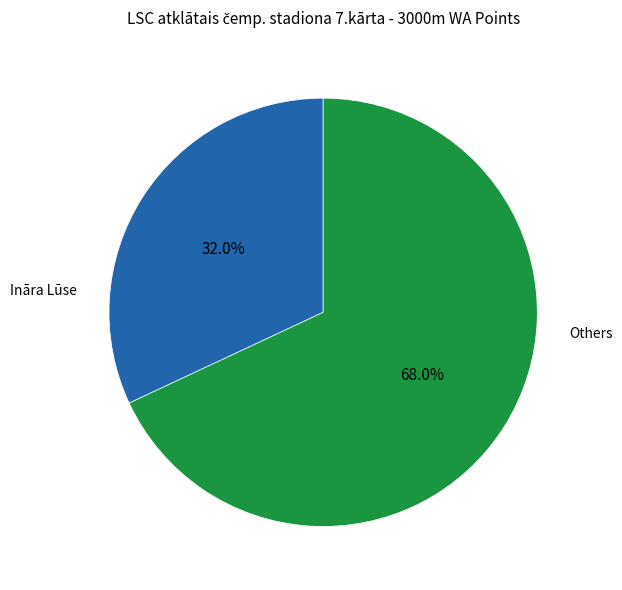

Count the number of slices in the pie.

2